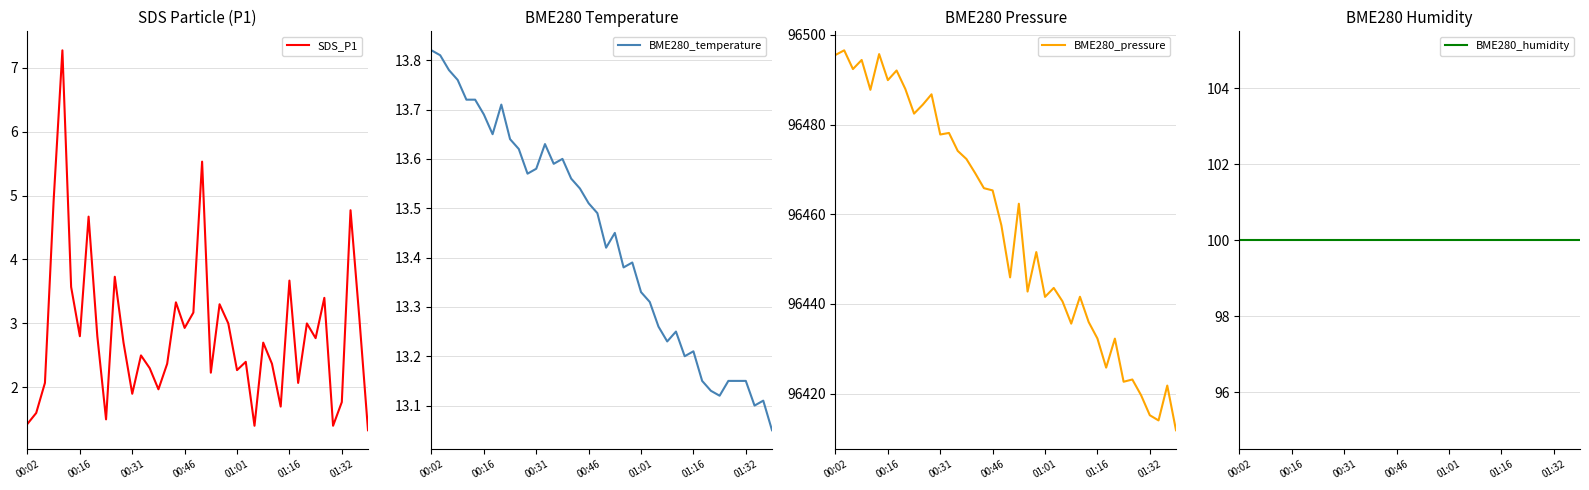

What is the maximum value for BME280_pressure?

96496.6